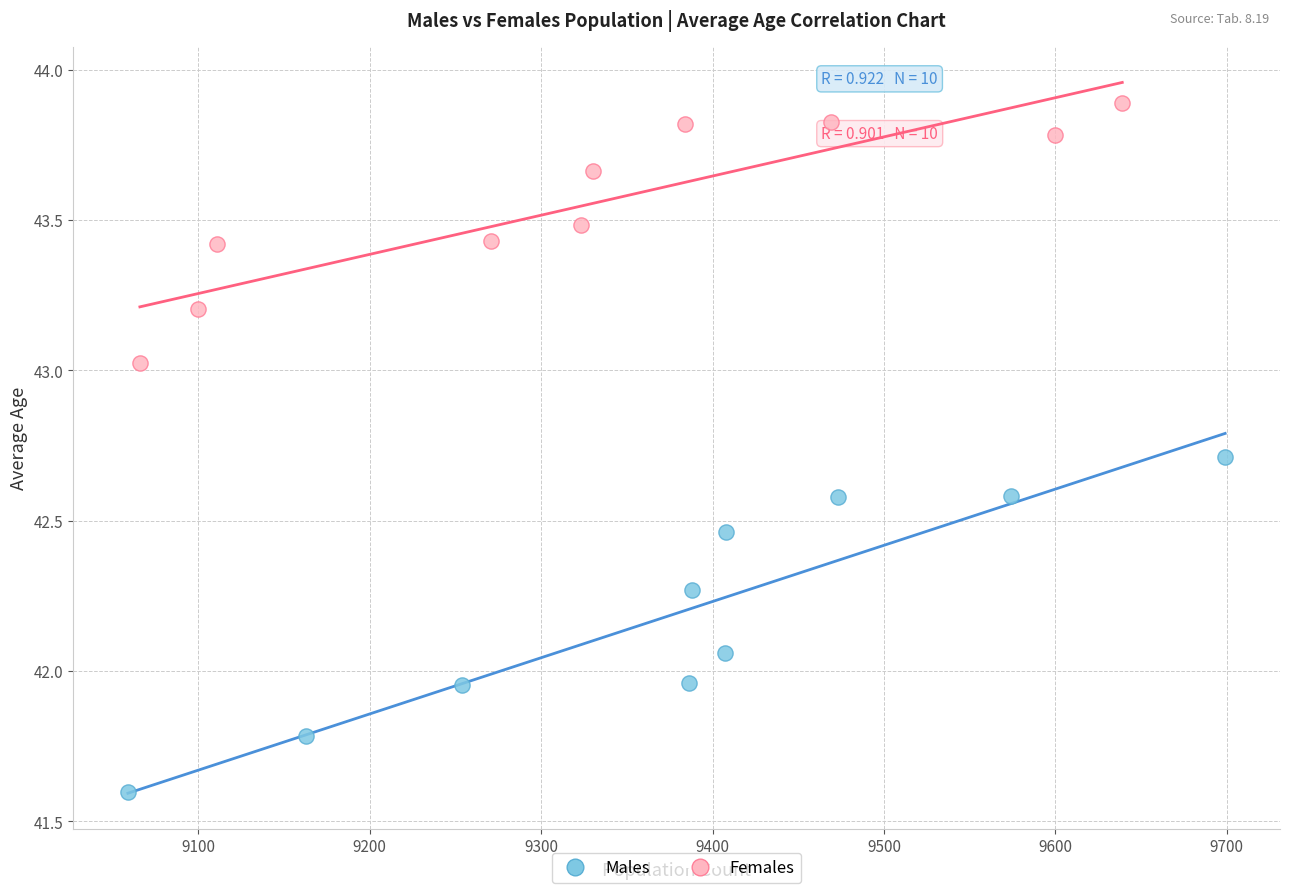

Which series has the widest spread of Y values?

Males